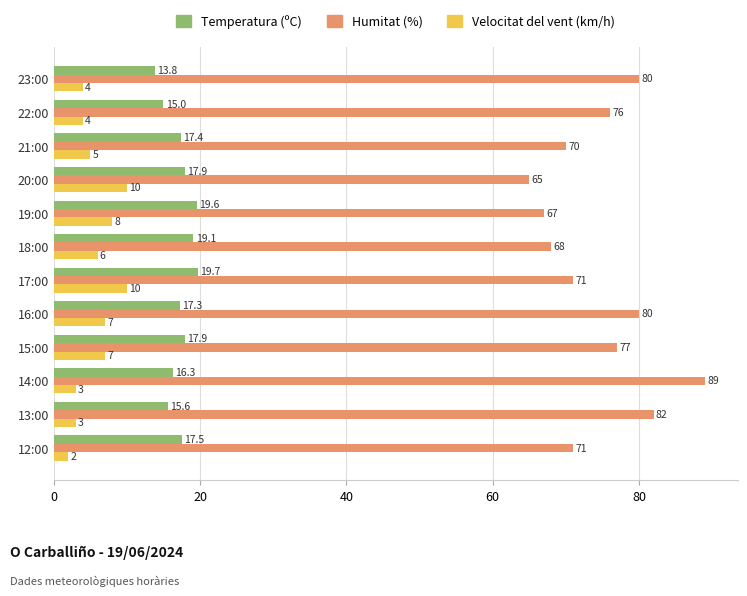

How many data points in Temperatura (ºC) are above 17?

8